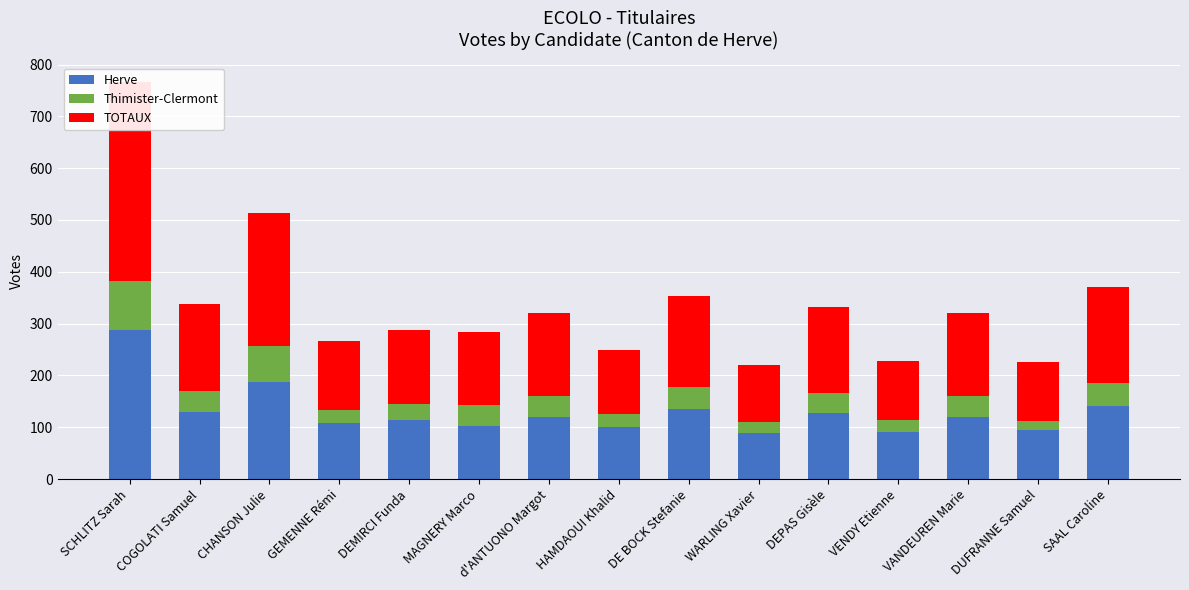

Between CHANSON Julie and d'ANTUONO Margot, which is larger?

CHANSON Julie